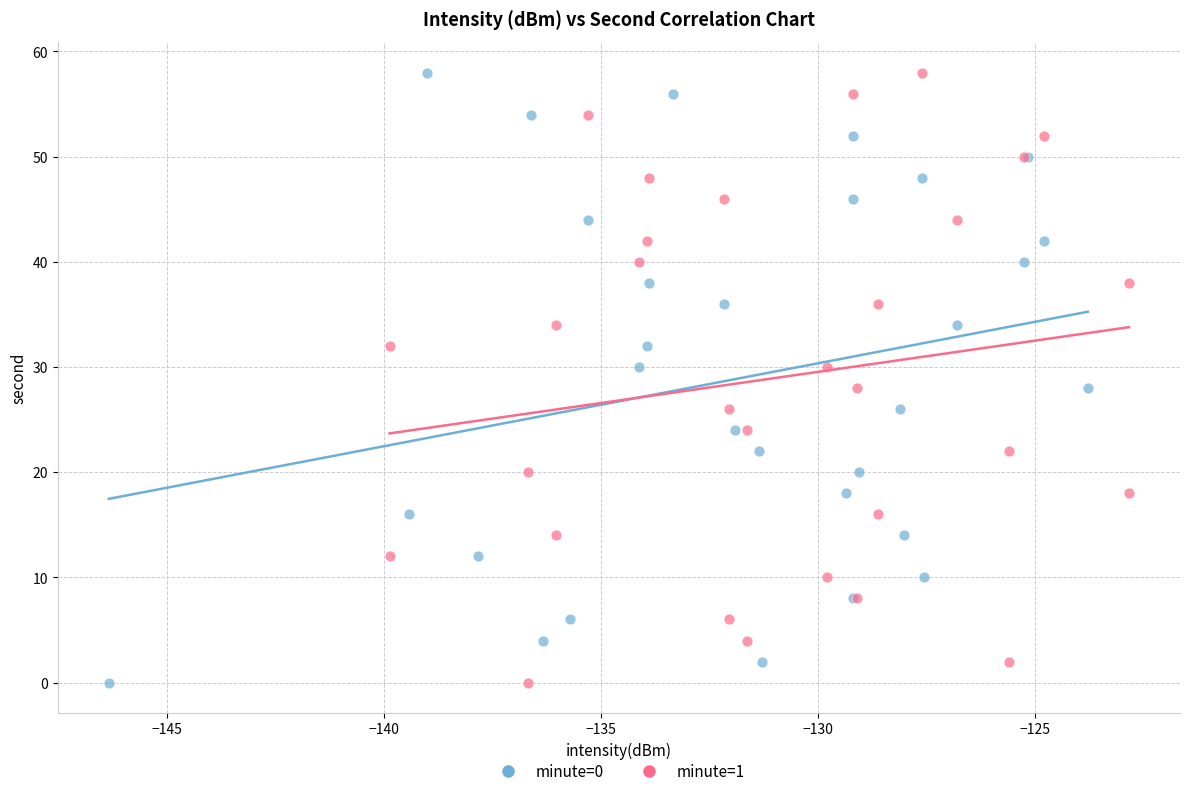

What are all the series names shown in the legend?

minute=0, minute=1